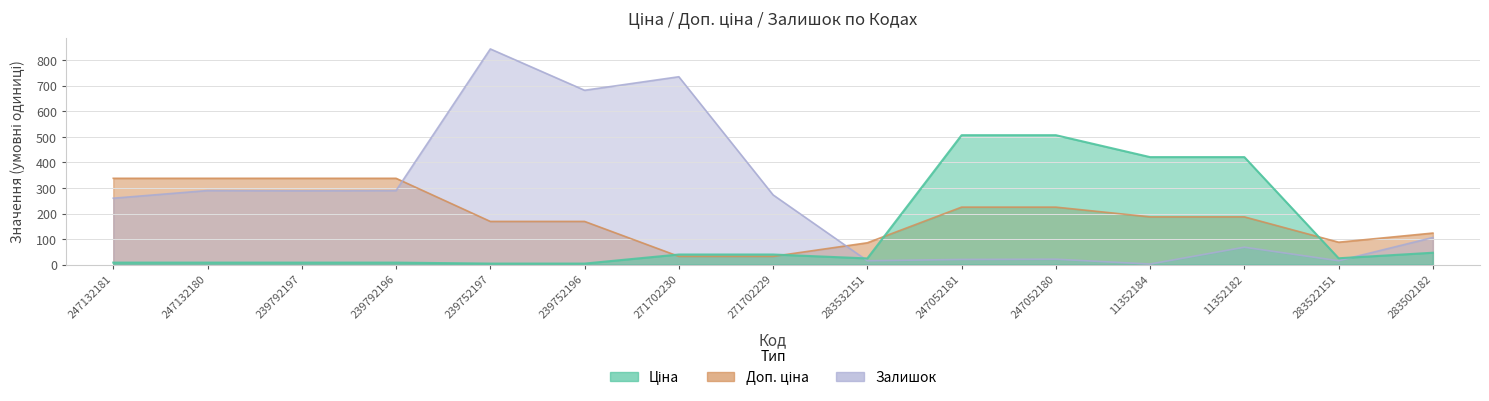

Which series has the largest total across all categories?

Залишок